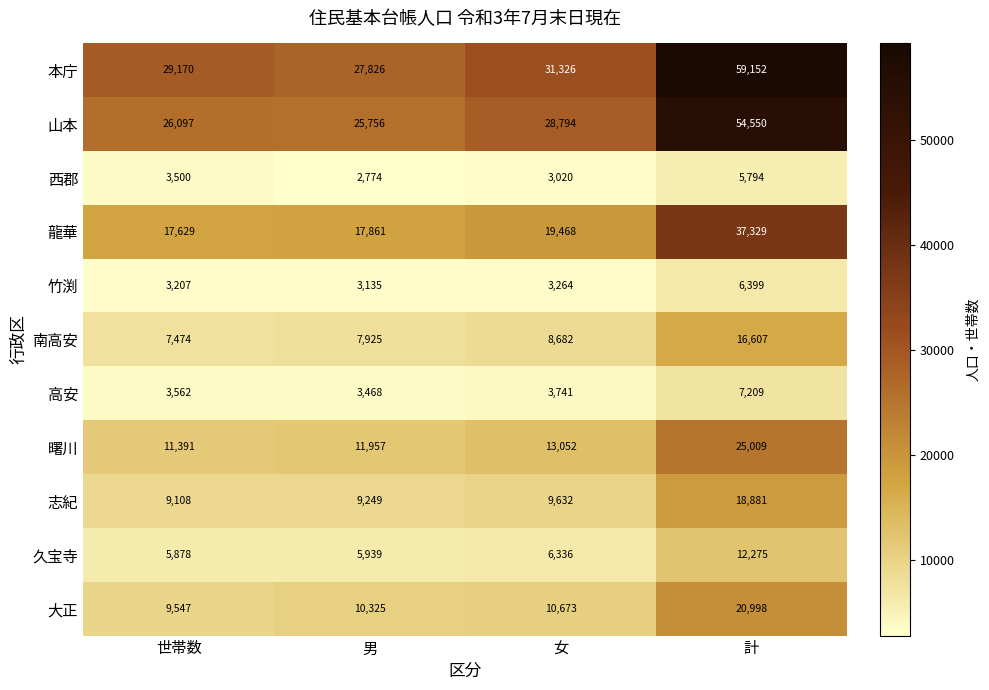

How many values in the 大正 series are below 10673?

2